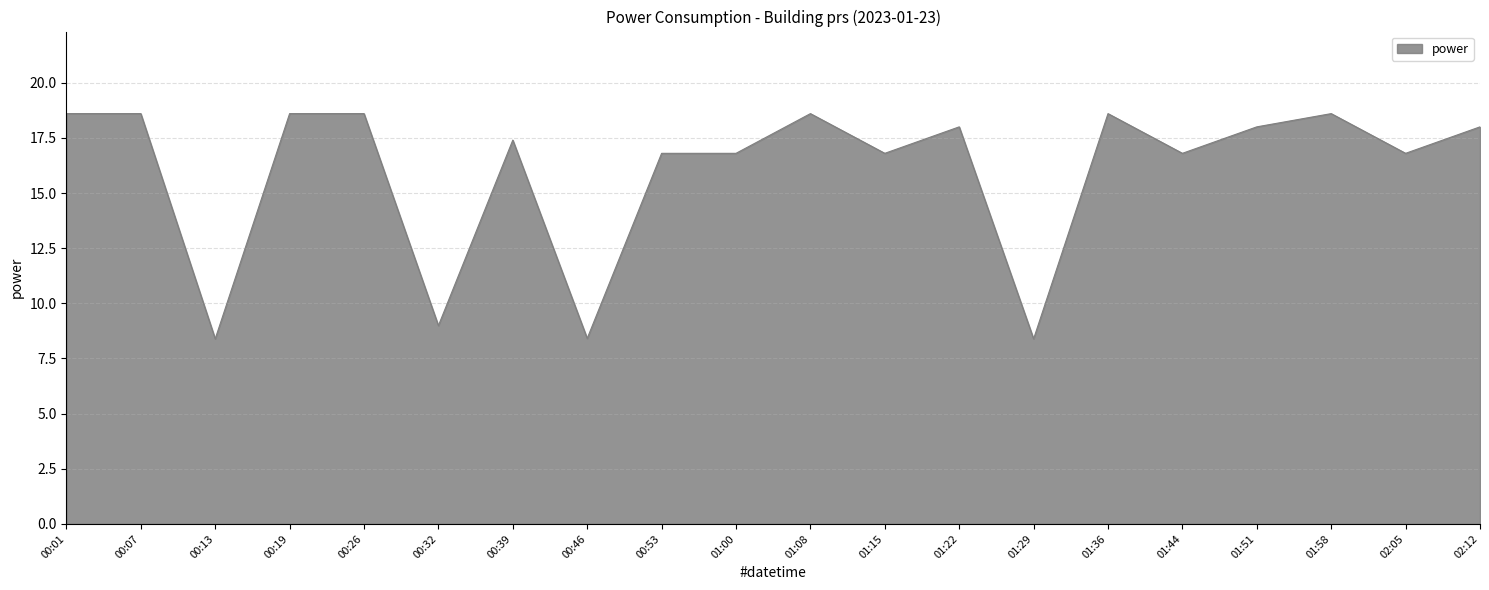

The value at 01:36 is 28.2. True or false?

False